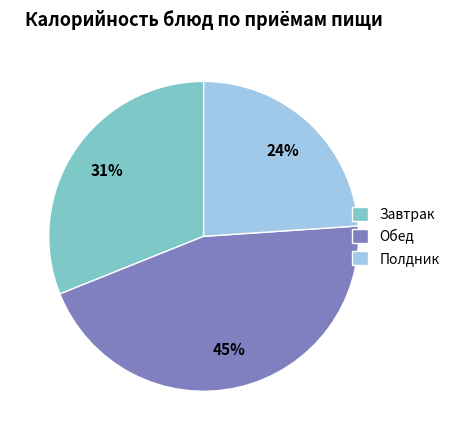

Is there a majority slice in this chart?

No